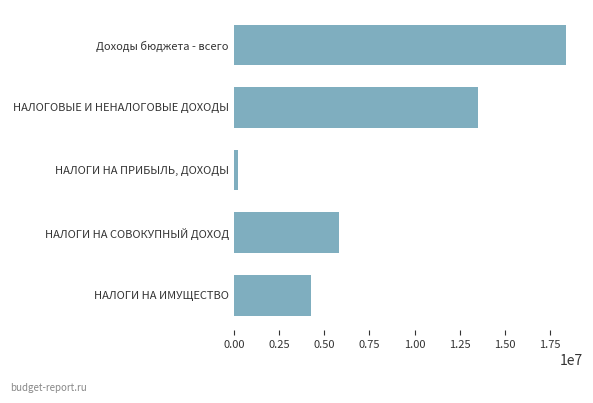

What is the maximum value shown in the chart?

18405700